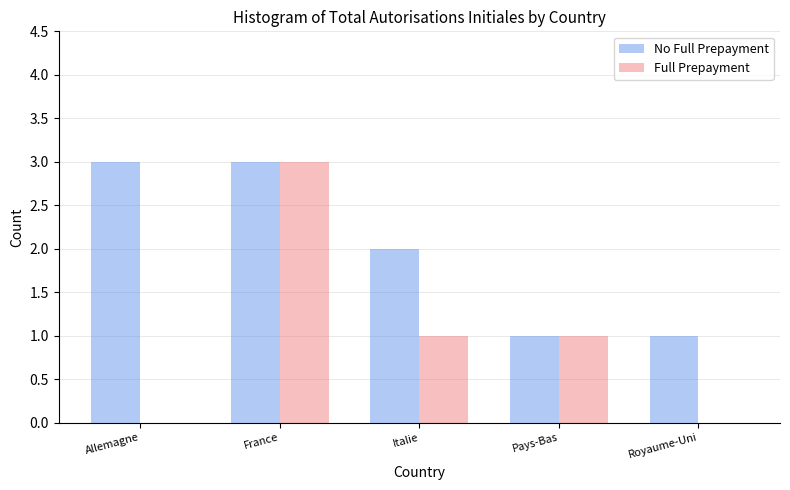

Reading left to right, transcribe all the data shown in this chart.

No Full Prepayment: Allemagne=3	France=3	Italie=2	Pays-Bas=1	Royaume-Uni=1
Full Prepayment: Allemagne=0	France=3	Italie=1	Pays-Bas=1	Royaume-Uni=0